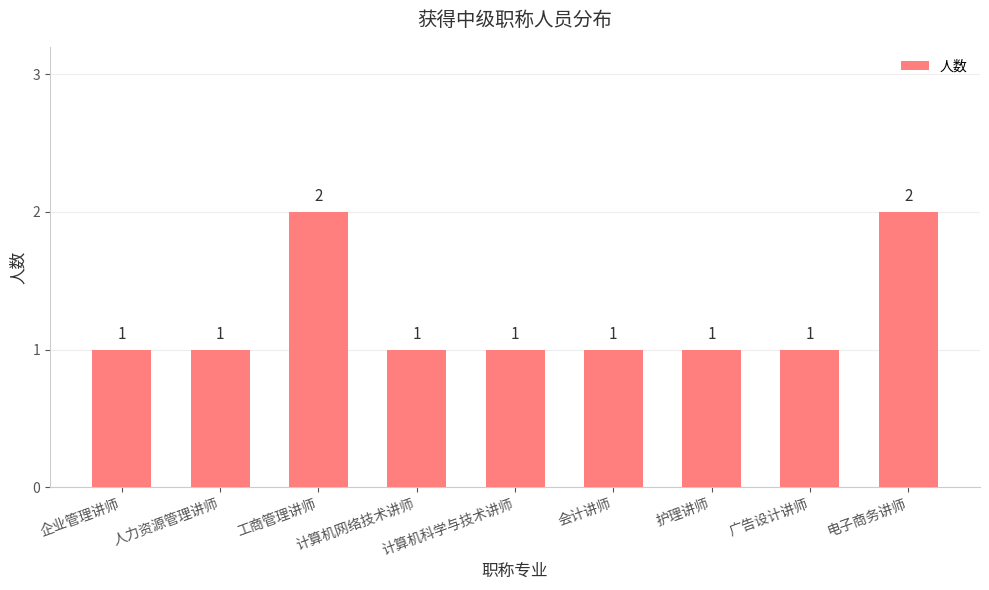

Reading left to right, what are all the values shown in this chart?

企业管理讲师=1	人力资源管理讲师=1	工商管理讲师=2	计算机网络技术讲师=1	计算机科学与技术讲师=1	会计讲师=1	护理讲师=1	广告设计讲师=1	电子商务讲师=2